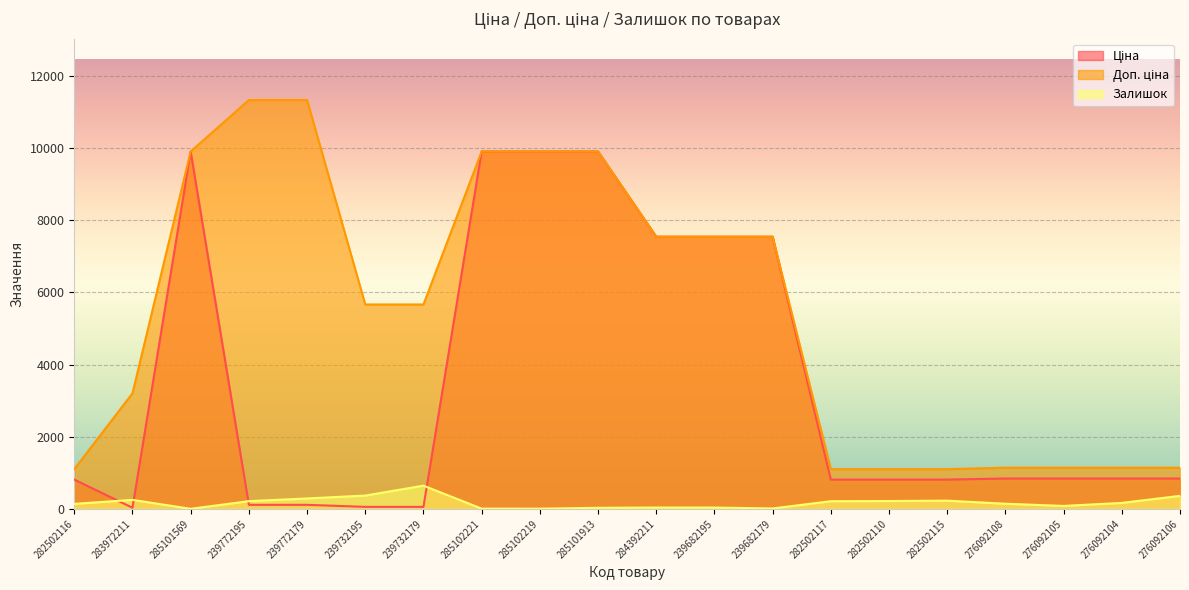

True or false: Ціна has more than 2 points higher than both neighbors.

False